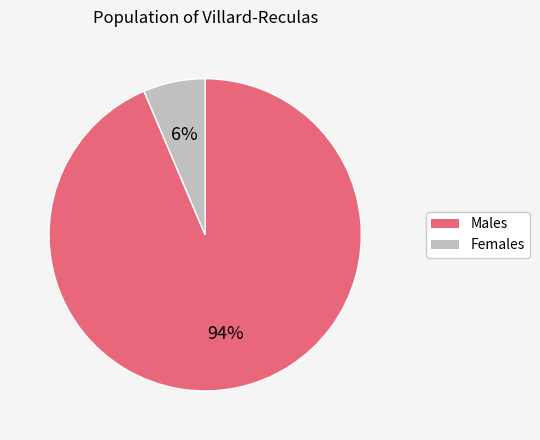

Do Females and Males together represent more than half of the pie?

Yes